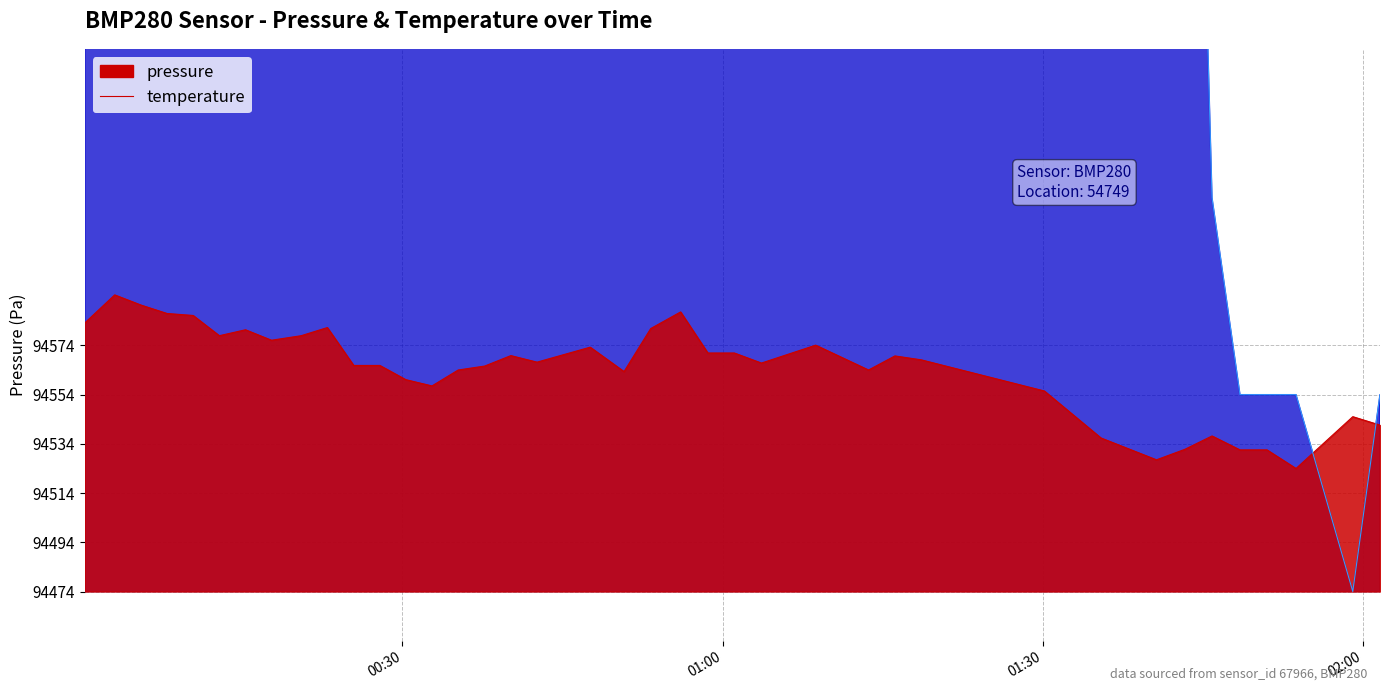

What is the minimum value shown in the chart?

94474.3